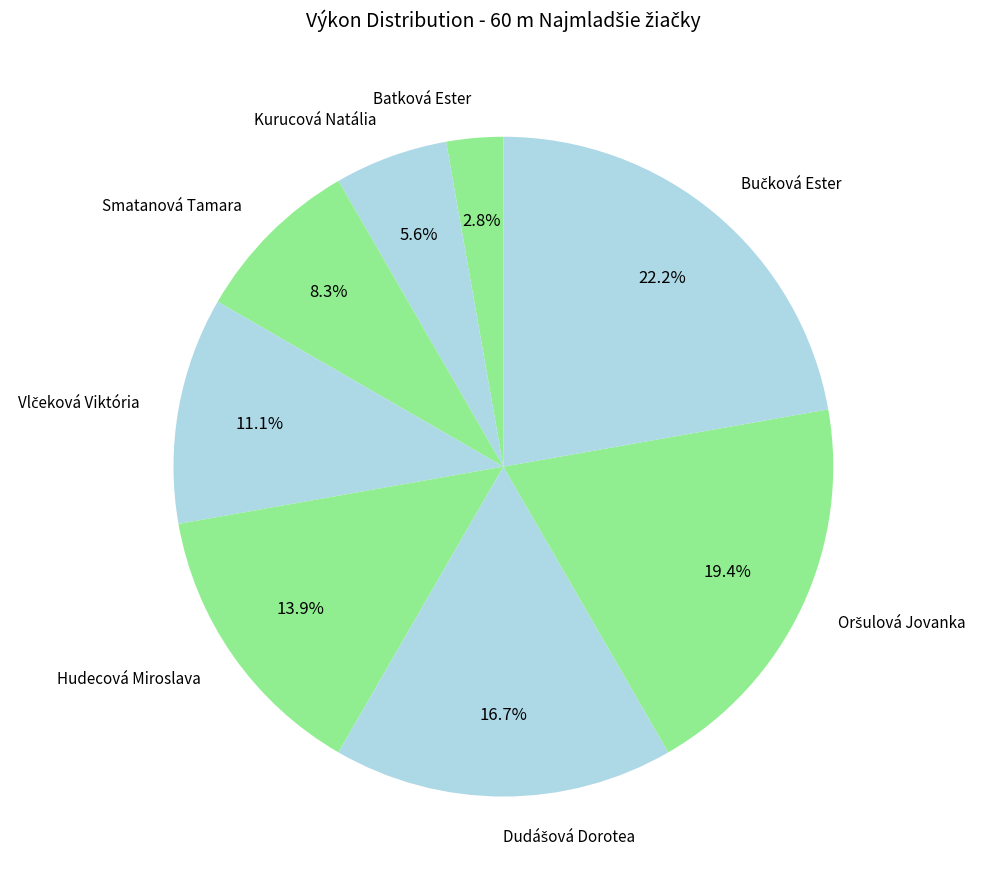

Is there a majority slice in this chart?

No